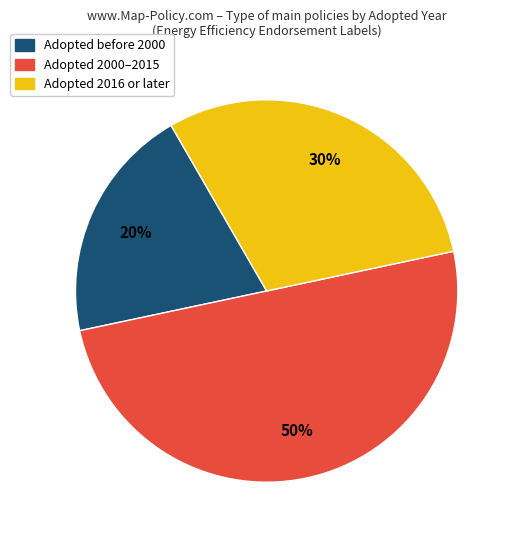

To the nearest percent, what is the average slice percentage?

33%